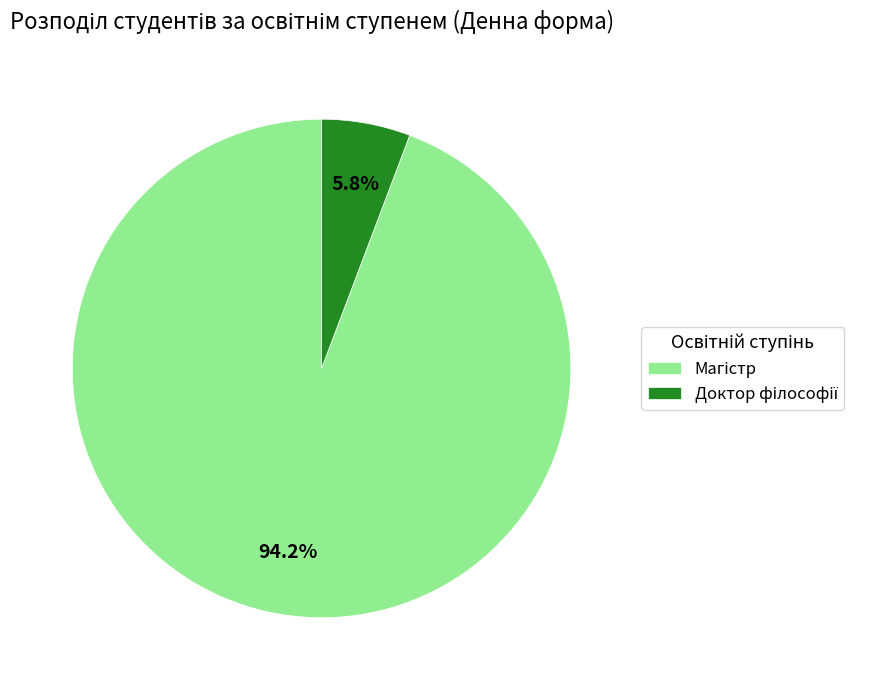

Is there any slice that represents more than half of the pie?

Yes